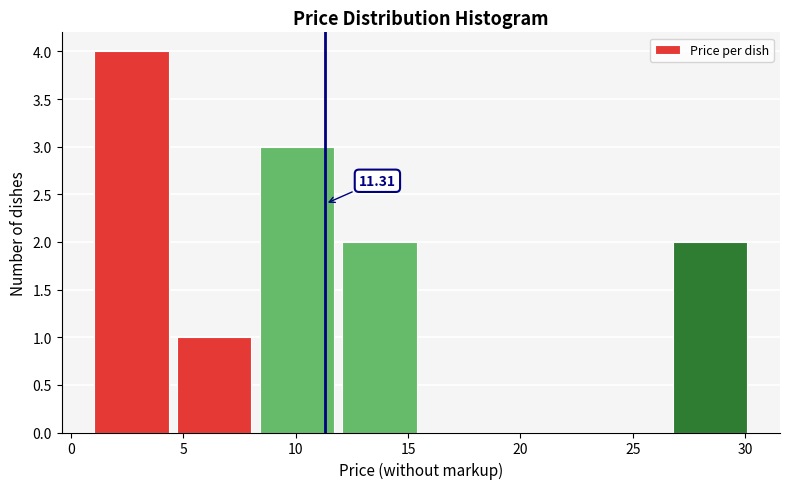

Over which range of the x-axis is the bar tallest?

1.0 to 4.5